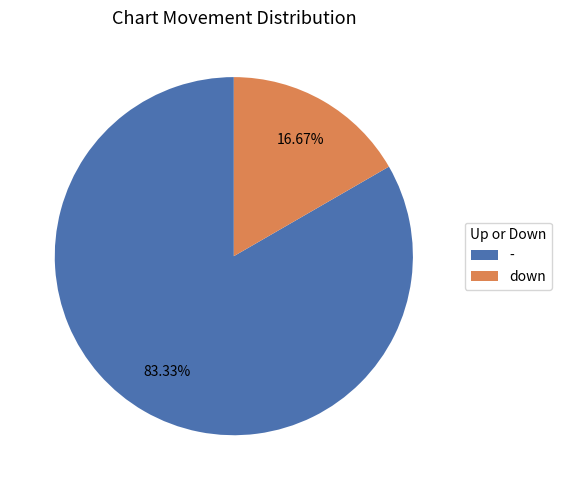

What is the smallest slice in the pie chart?

down